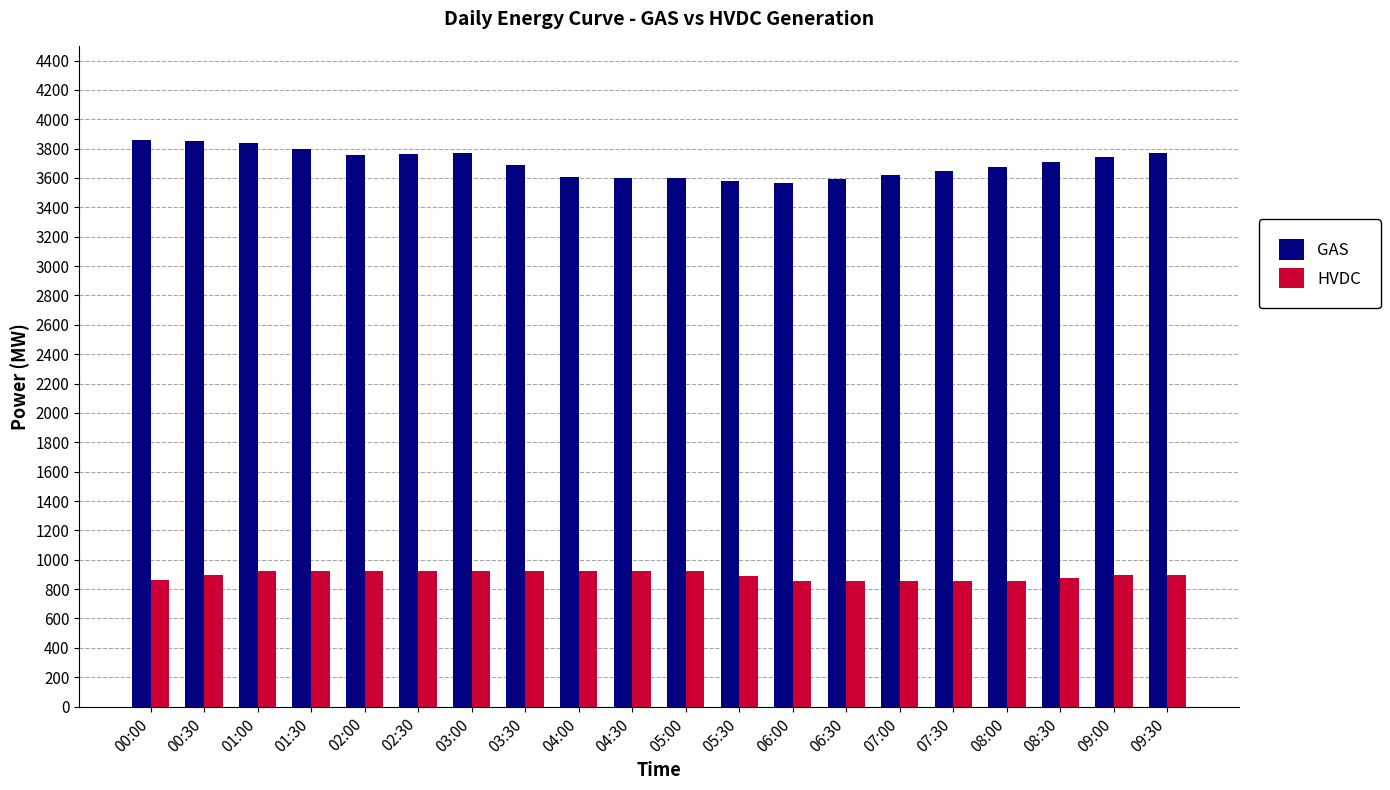

List the series in order of their overall mean, highest first.

GAS, HVDC